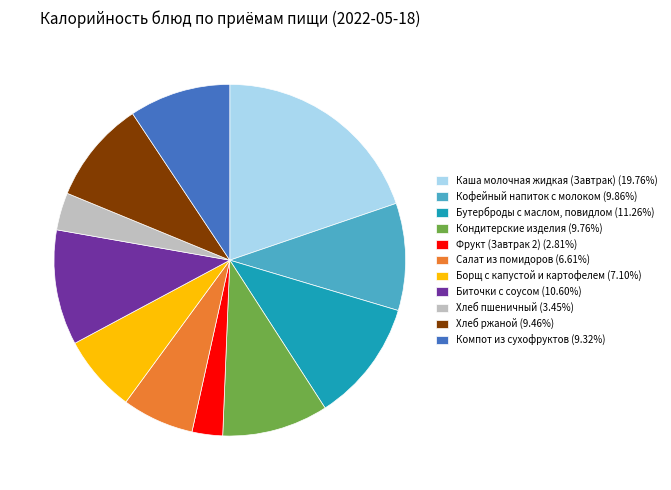

Do Компот из сухофруктов (9.32%) and Кофейный напиток с молоком (9.86%) together represent more than half of the pie?

No